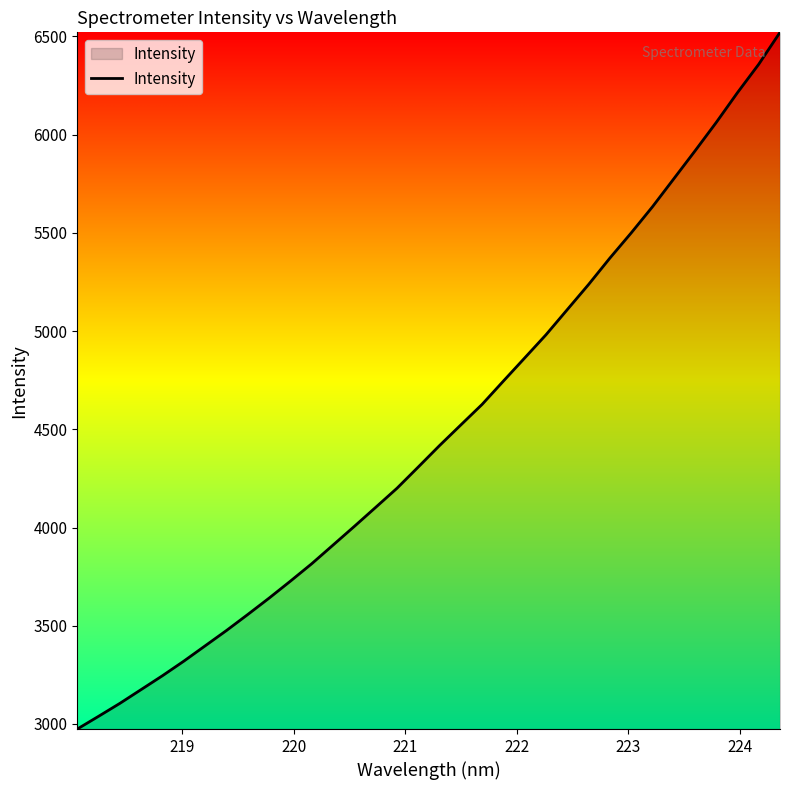

What is the difference between the maximum and minimum values?

3545.7